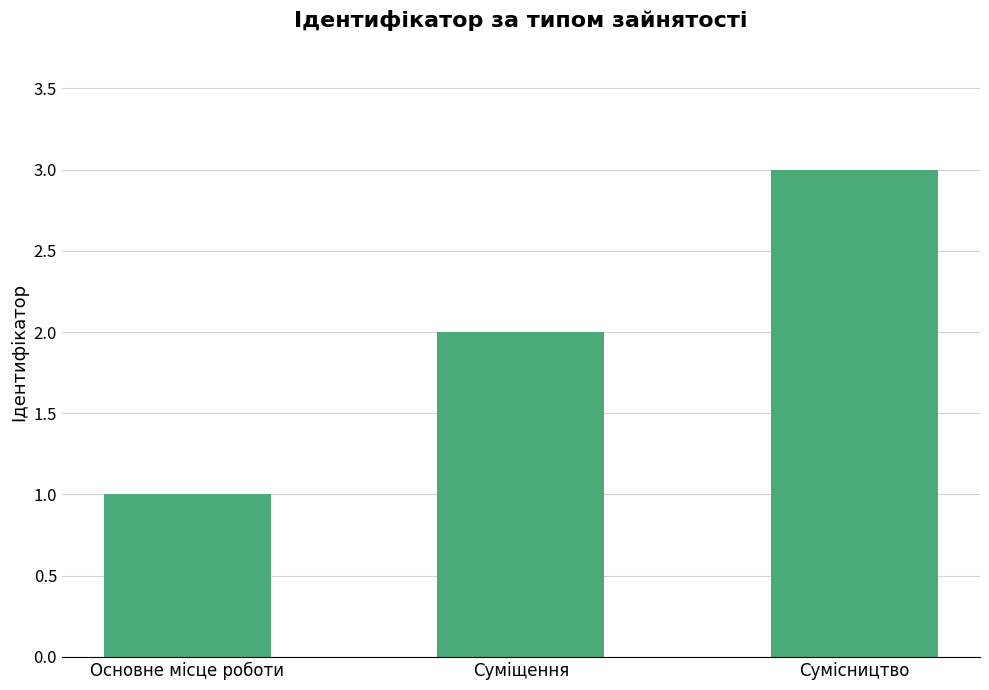

At which label is the value closest to 2?

Суміщення